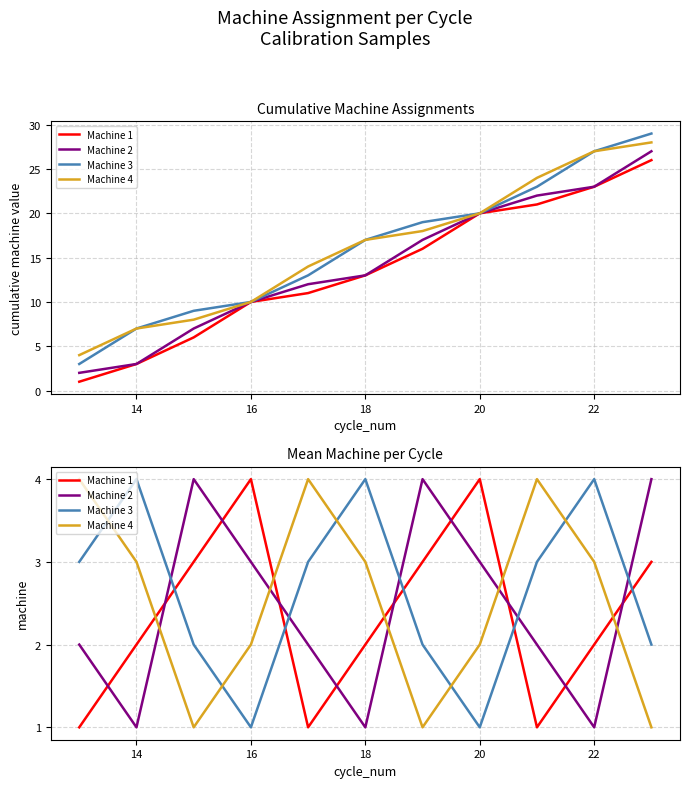

True or false: Machine 4 and Machine 1 intersect in this chart.

True